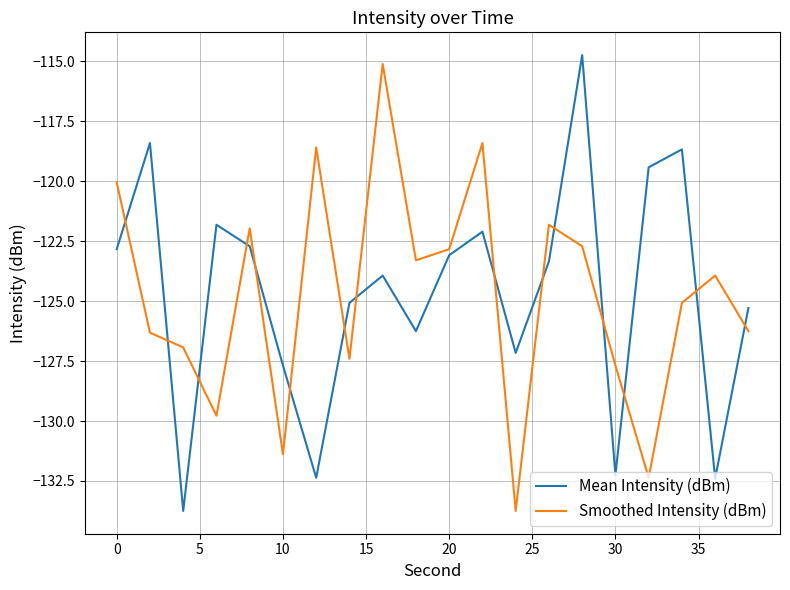

What is the sum of all Smoothed Intensity (dBm) values?

-2495.7